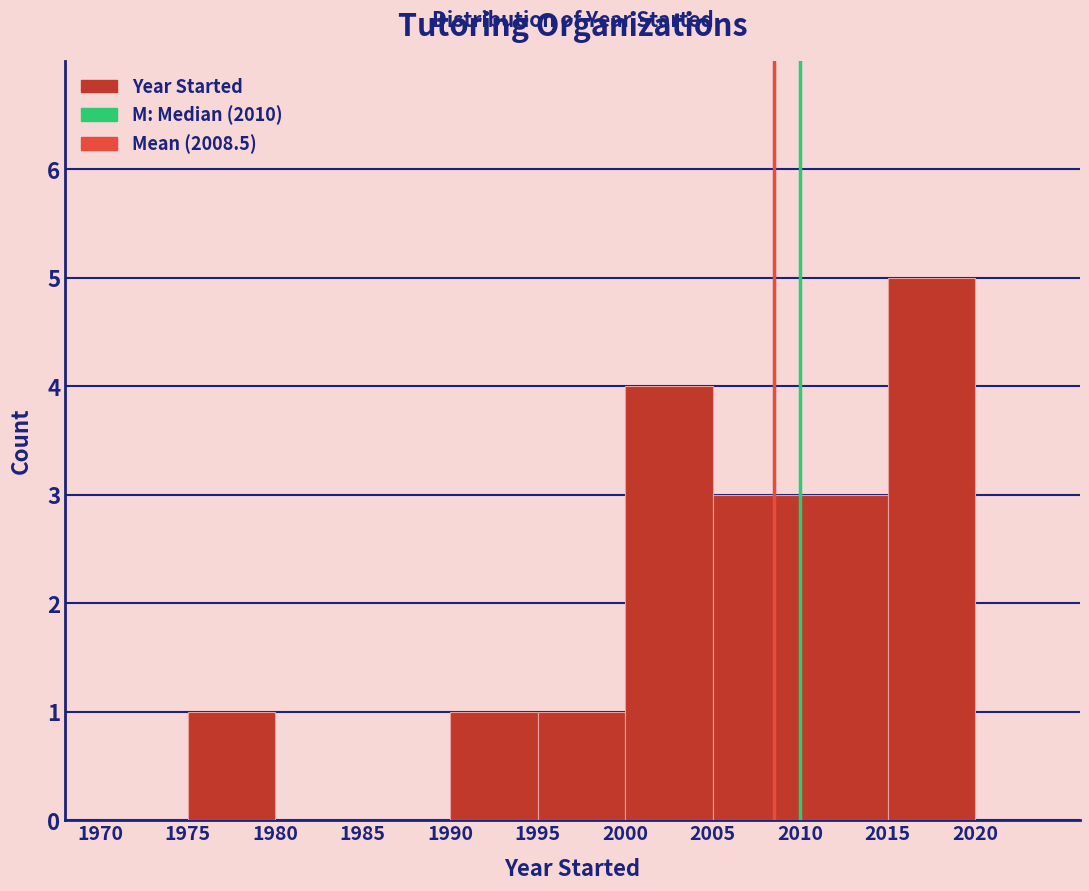

Which range on the x-axis has the tallest bar?

2015 to 2020